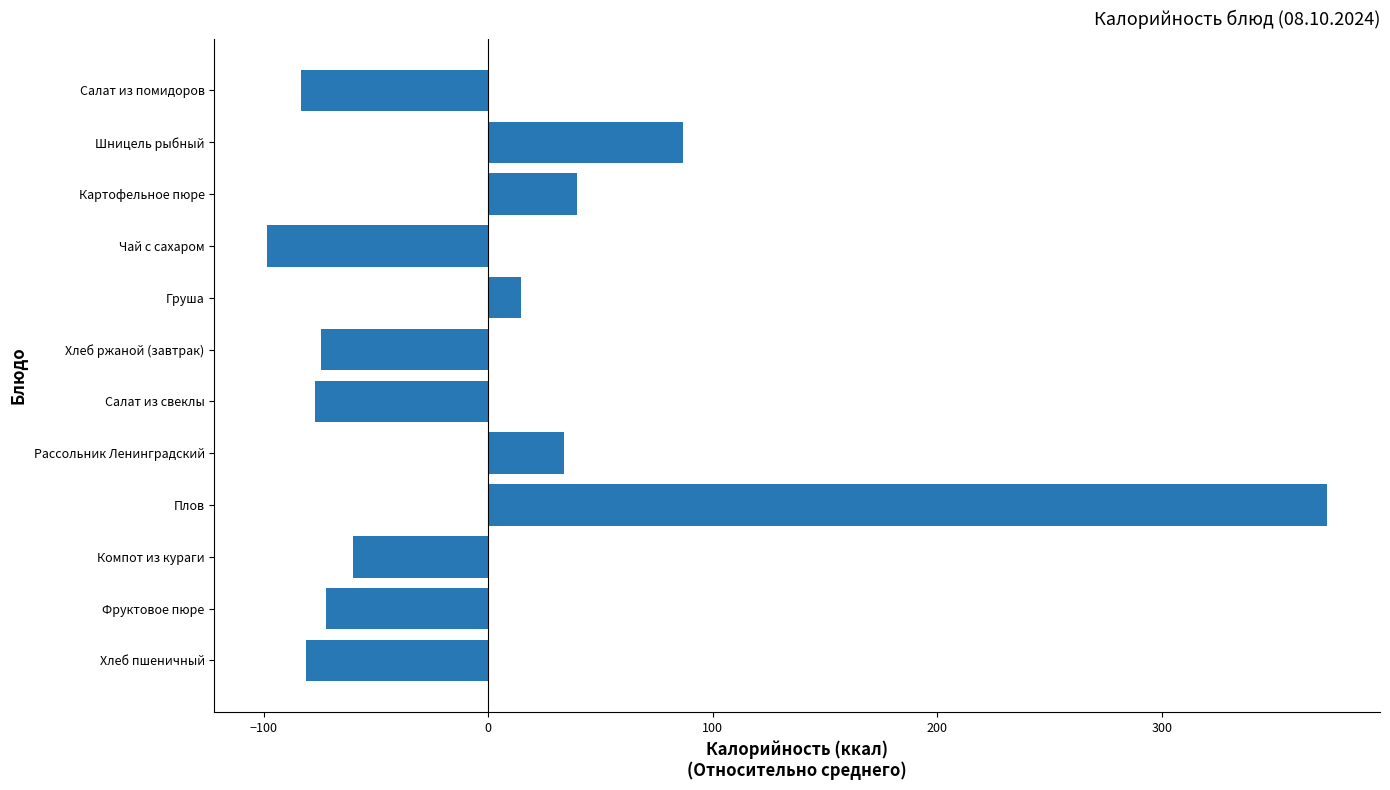

What is the label of the 12th bar from the bottom?

Салат из помидоров